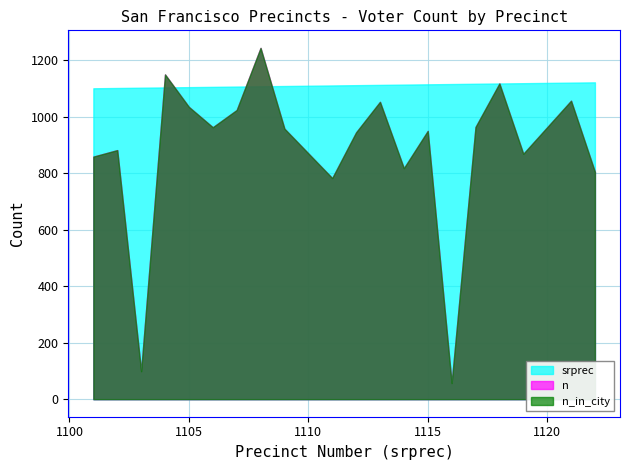

True or false: n and n_in_city intersect in this chart.

False